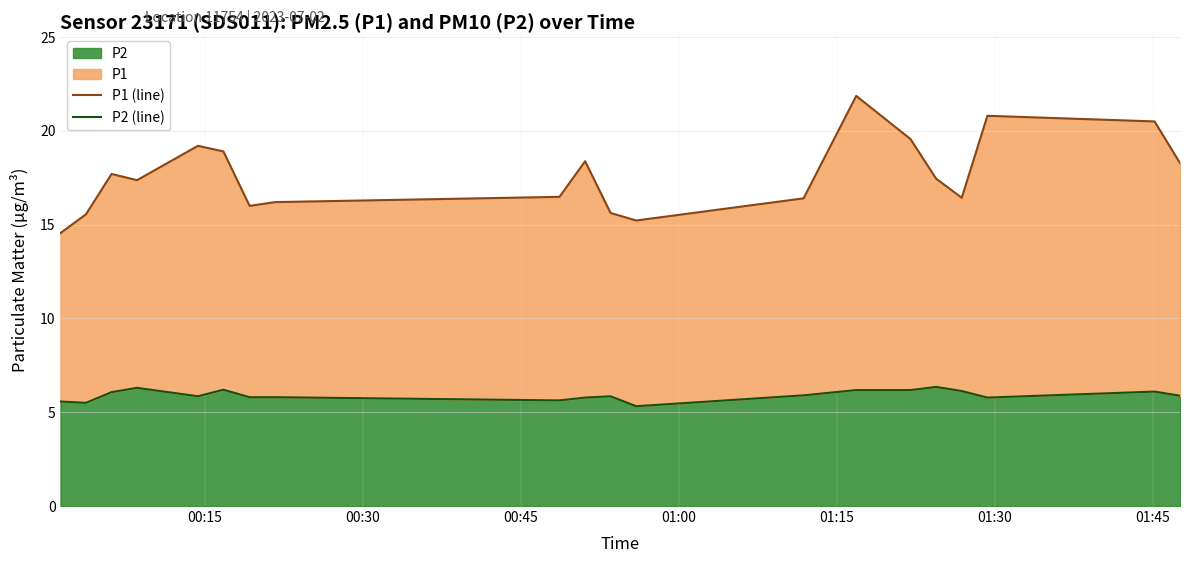

Which series has the widest spread of values?

P1 (line)